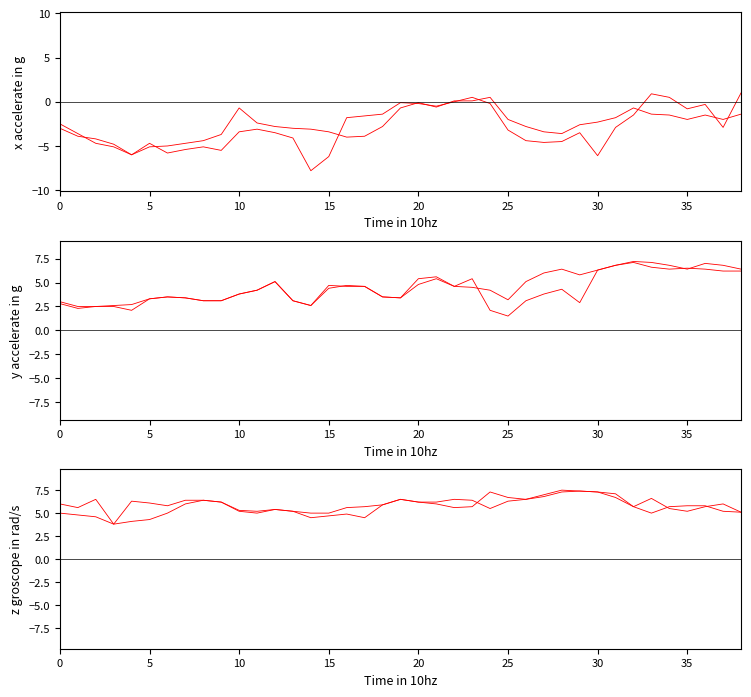

Where is 6.922 nearest to the value 4?

10